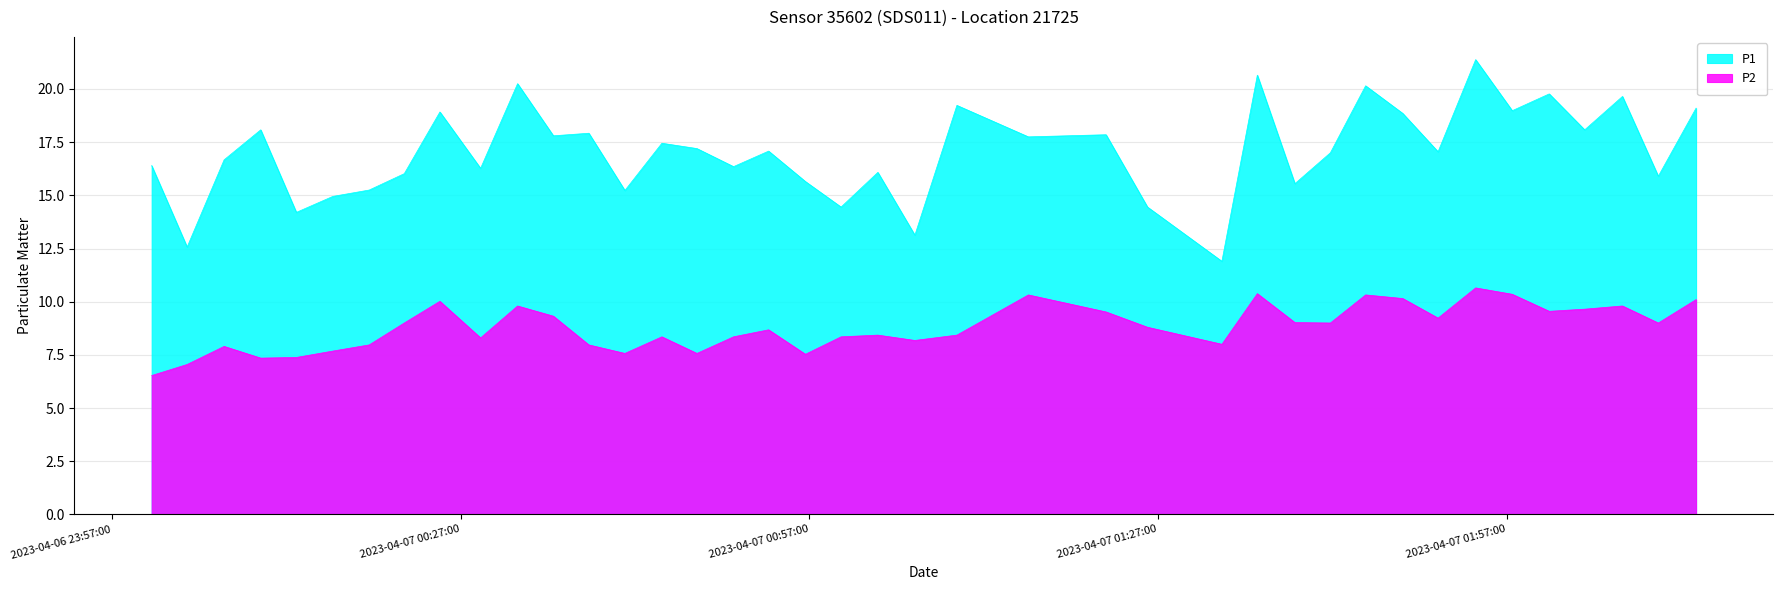

How many series are shown in this chart?

2